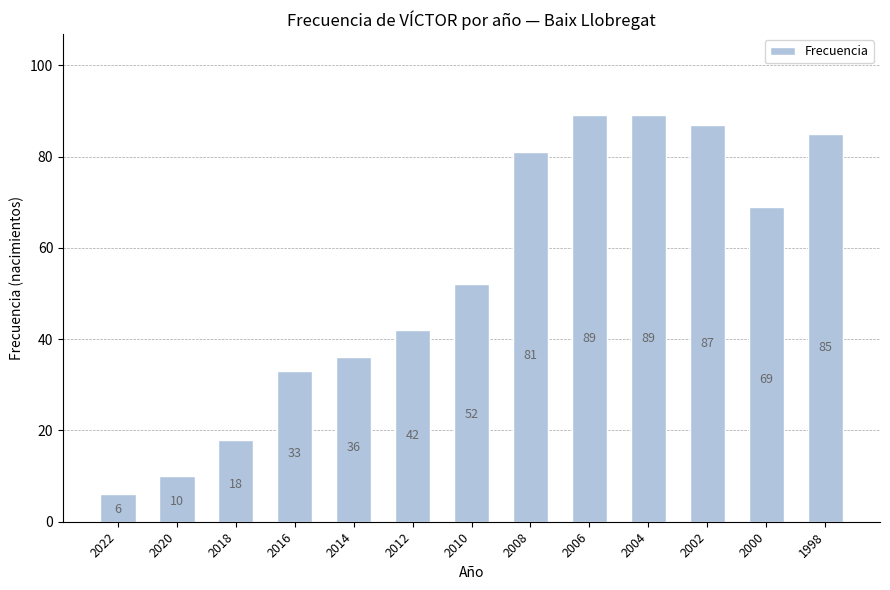

At which label is the value closest to 47?

2012